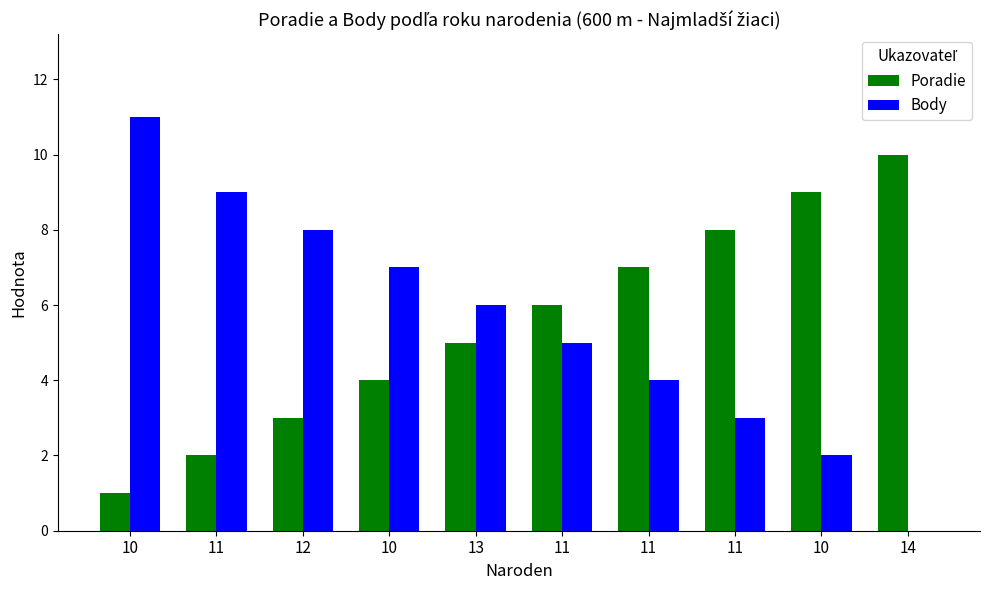

True or false: Body has a value of 5 at 10.

False